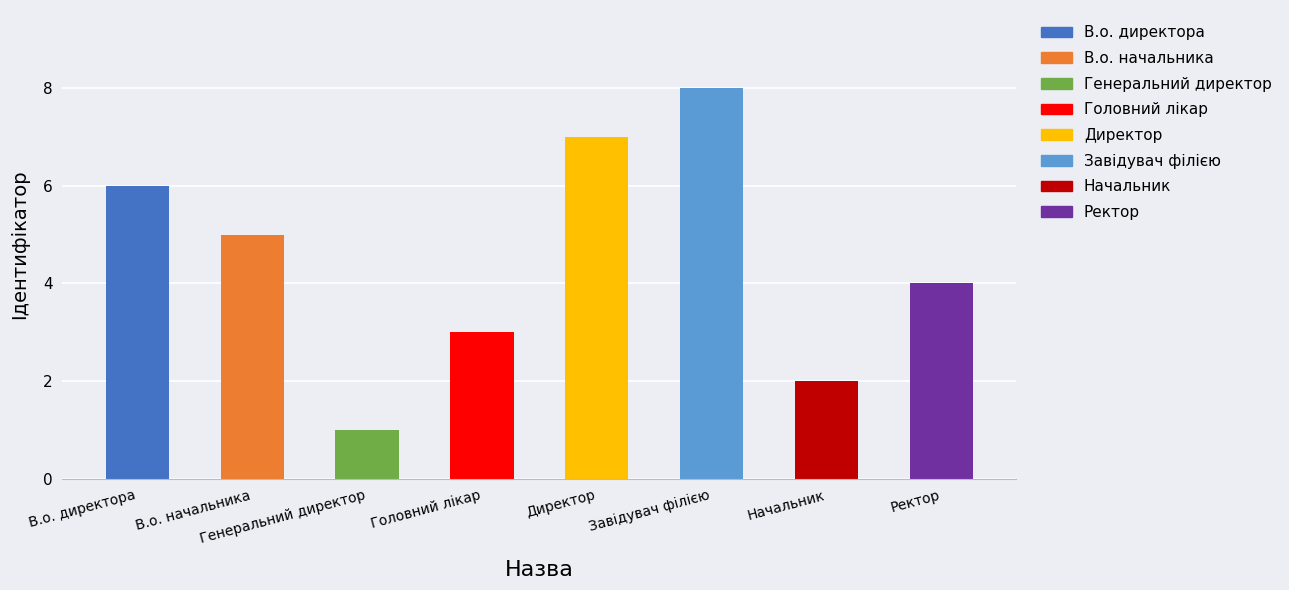

Are the bars horizontal?

No